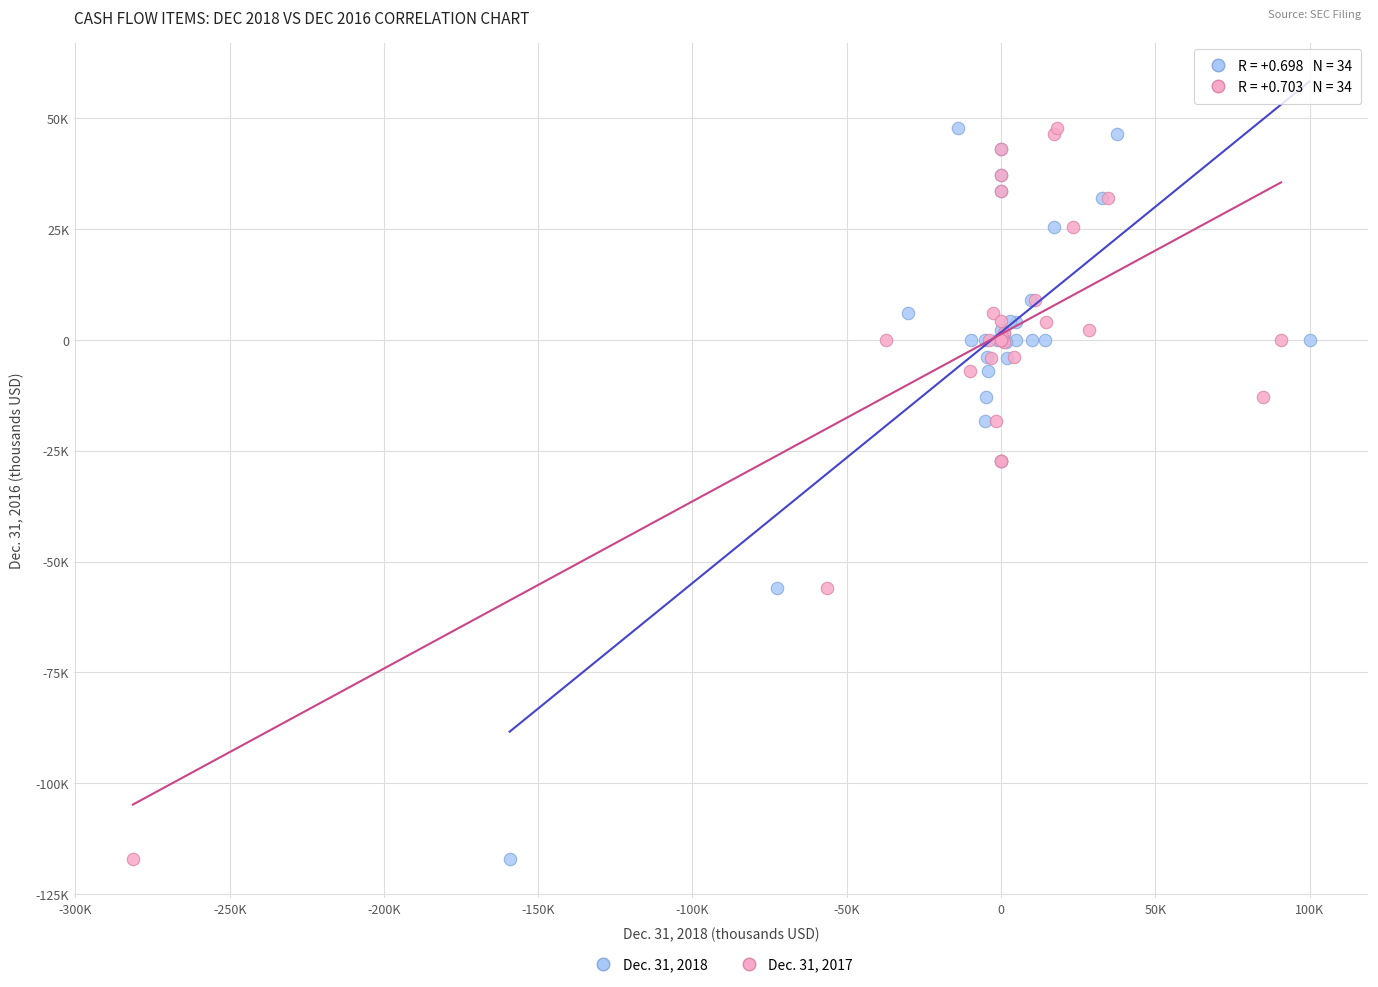

What are all the series names shown in the legend?

Dec. 31, 2018, Dec. 31, 2017